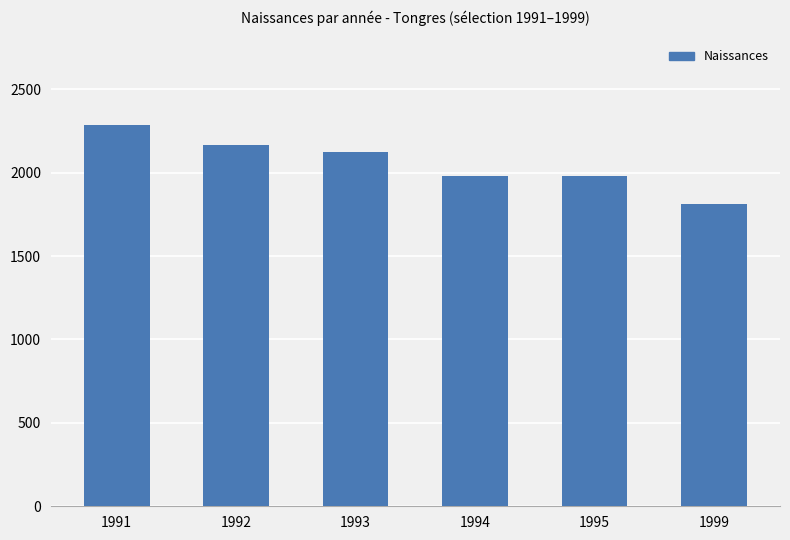

Which category has the lowest value across all series?

1999